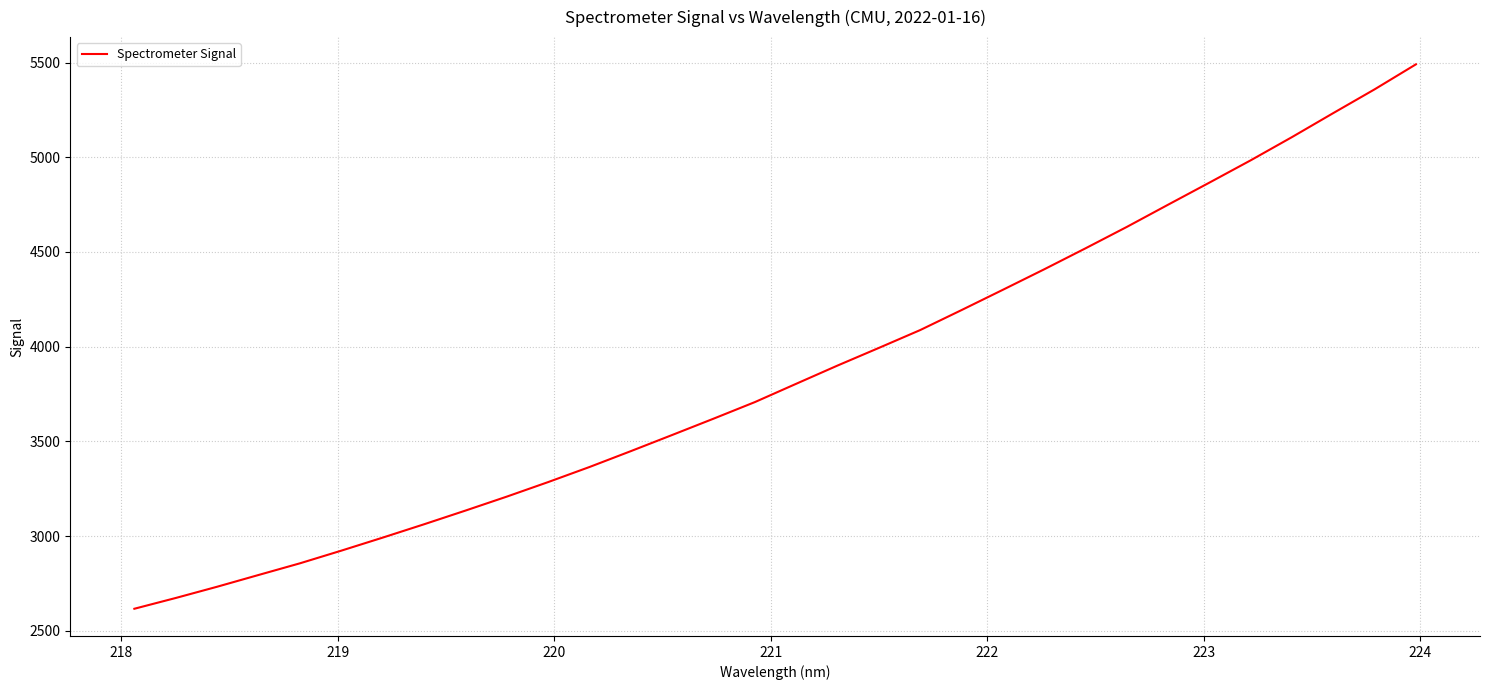

What is the difference between the maximum and minimum values?

2873.9